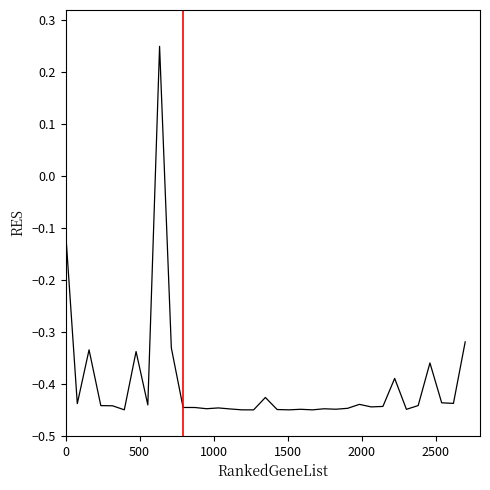

What is the difference between the maximum and minimum values?

0.7